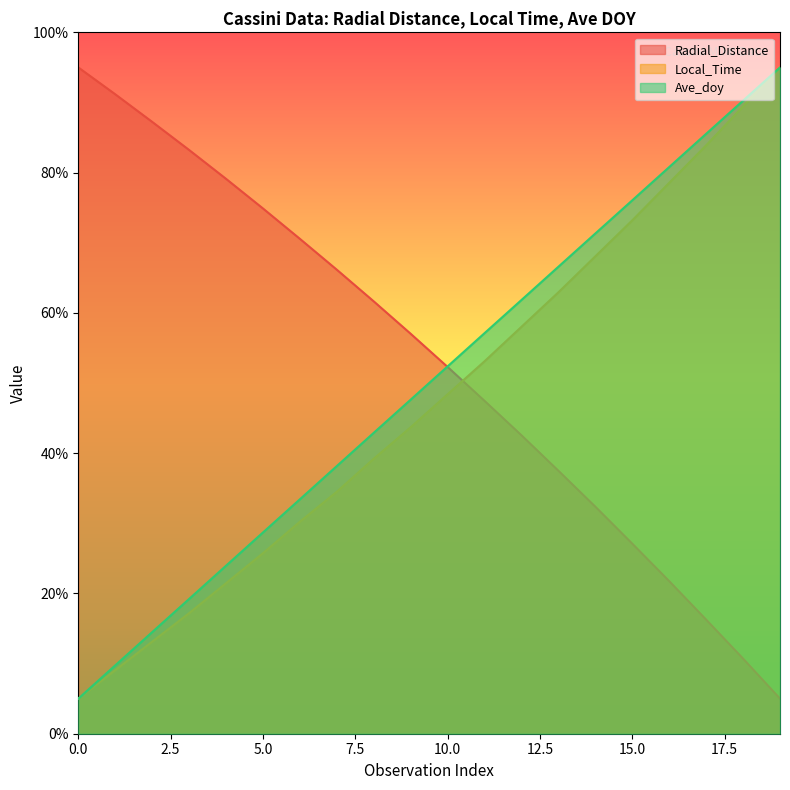

Where is Local_Time nearest to the value 50?

10.0